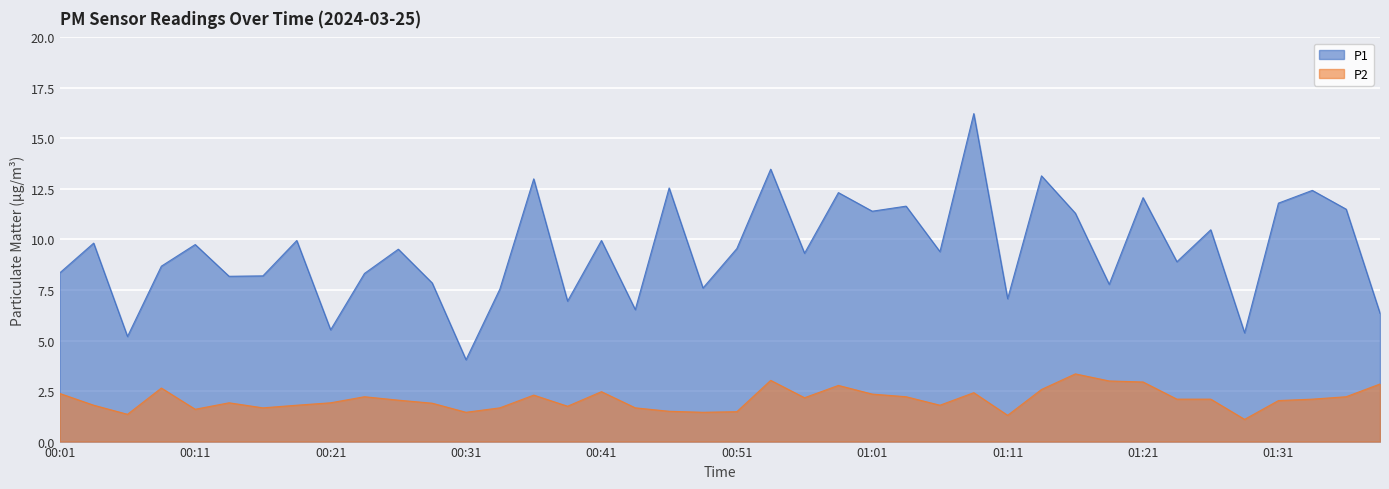

Is the value of P2 at 00:59 greater than the value of P1 at 01:19?

No